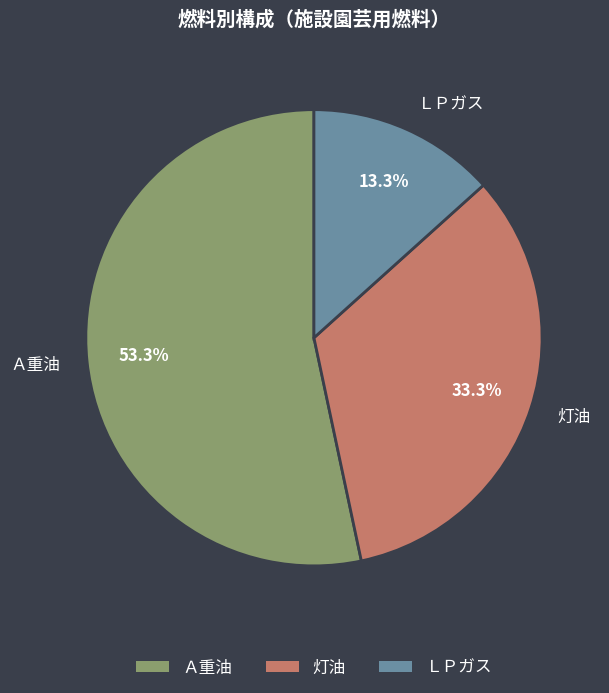

The 灯油 slice represents 33% of the pie. True or false?

True